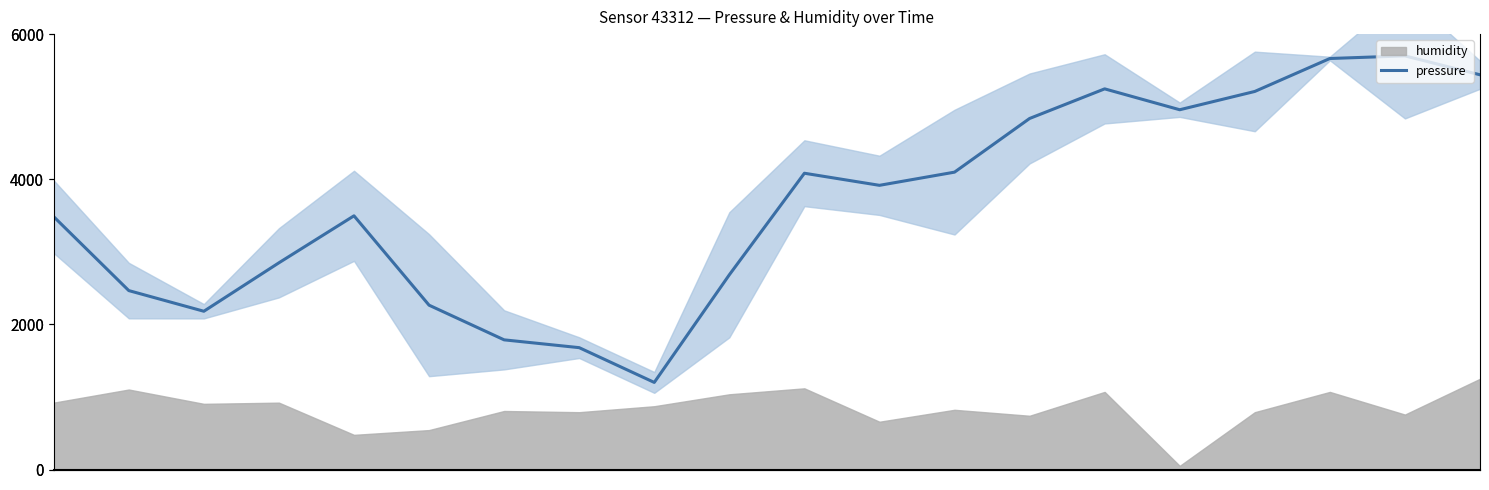

True or false: the data has more than 2 interior local peaks.

True